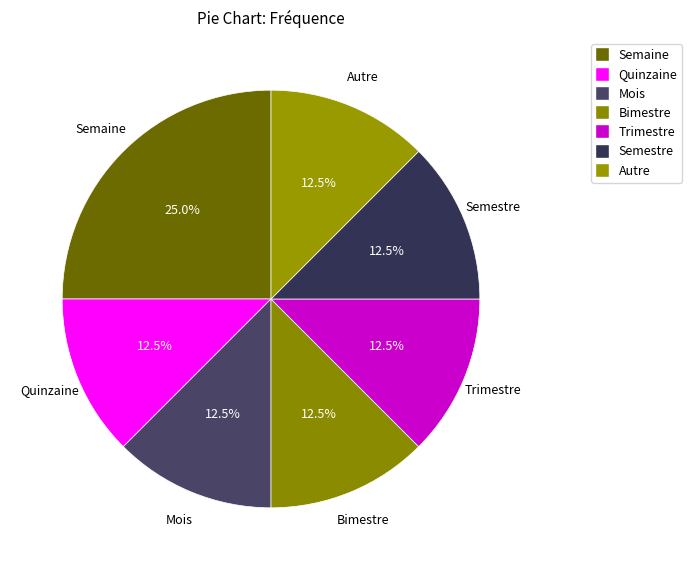

Approximately how many times larger is the value at Semestre compared to Trimestre?

1.0